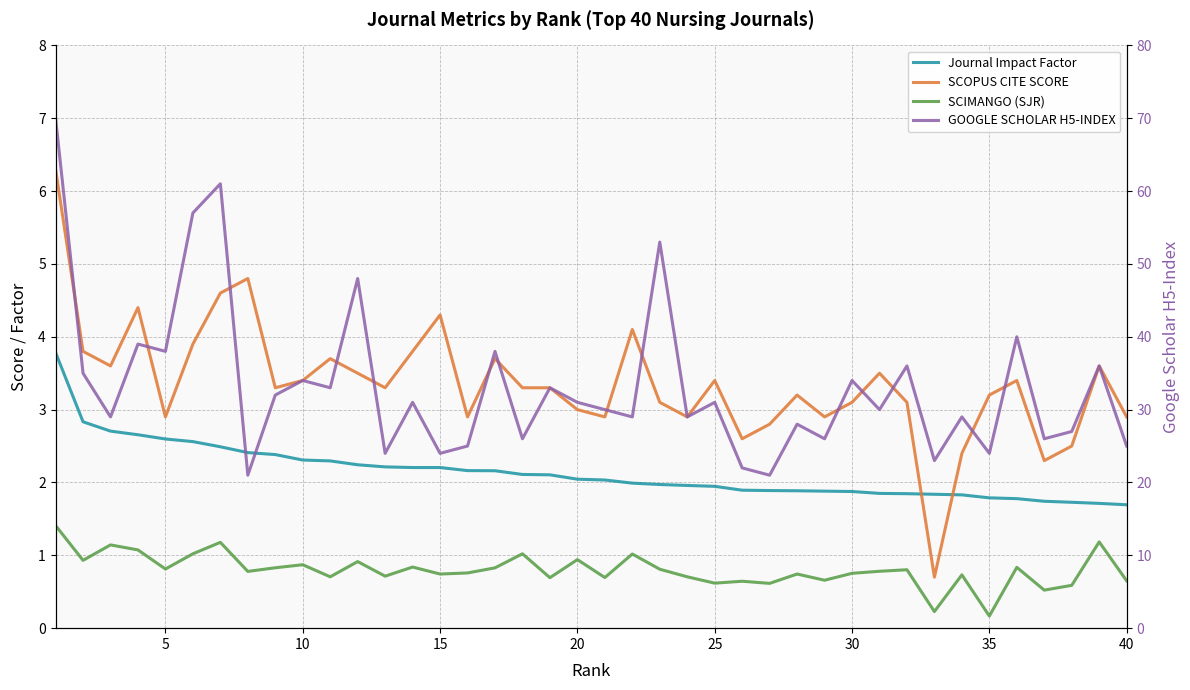

What is the approximate value of SCOPUS CITE SCORE at 5?

2.9